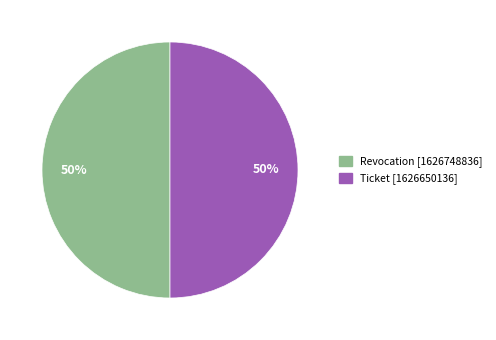

To the nearest percent, what percentage of the pie is Revocation?

50%